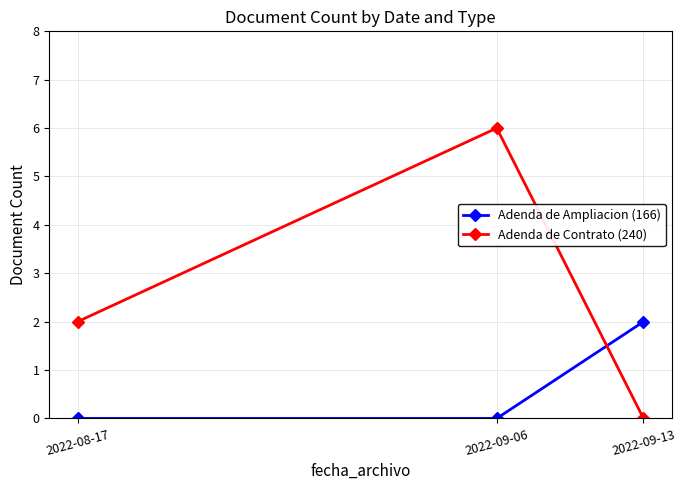

Is the value of Adenda de Ampliacion (166) at 2022-09-13 greater than the value of Adenda de Contrato (240) at 2022-09-13?

Yes